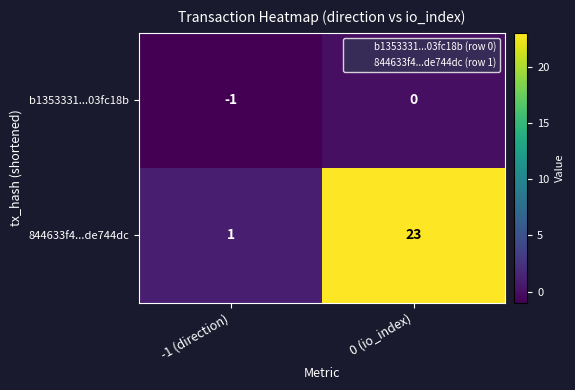

Which series has the largest total across all categories?

844633f4...de744dc